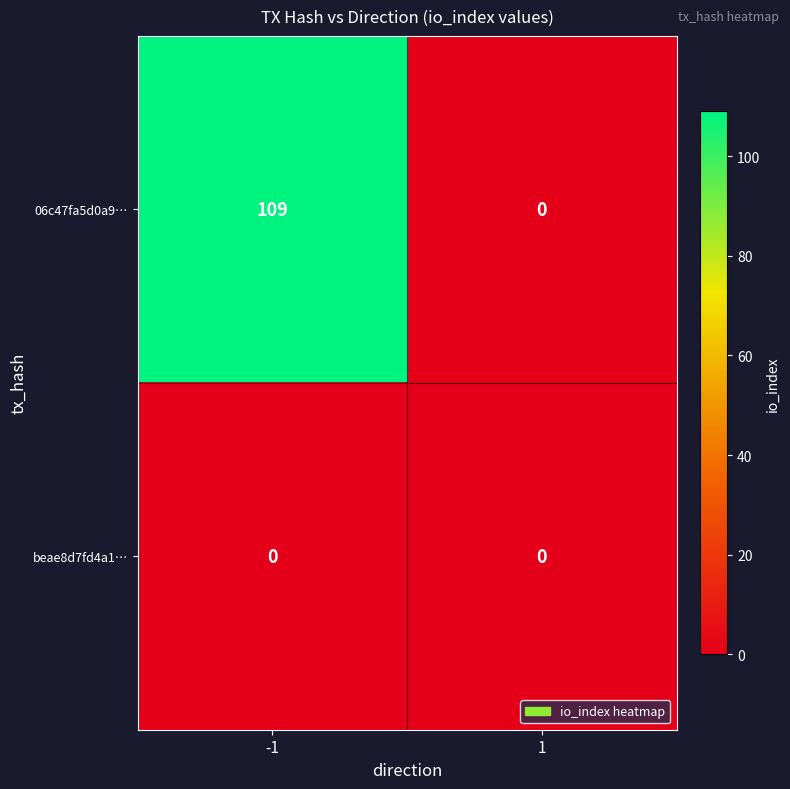

Rank the series by their maximum value, from lowest to highest.

beae8d7fd4a1…, 06c47fa5d0a9…